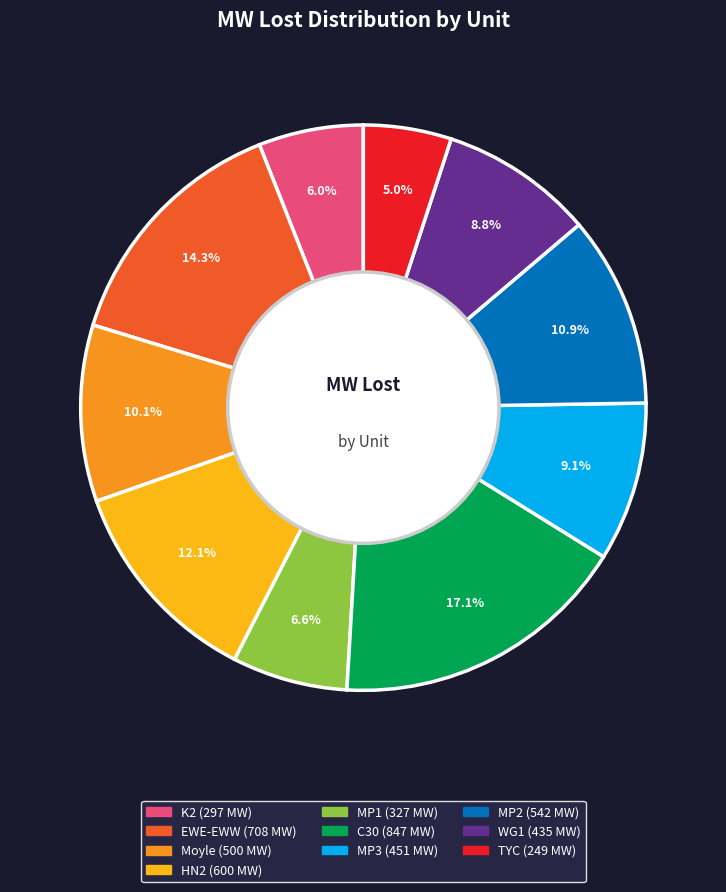

Count the number of slices in the pie.

10